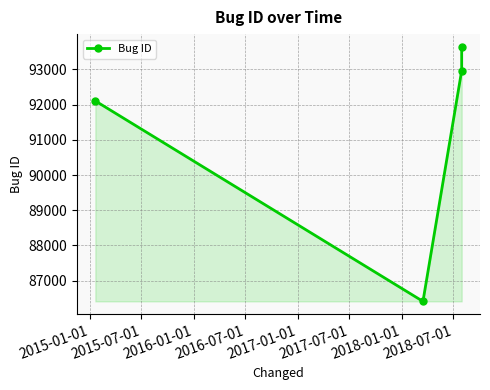

What is the difference between the maximum and second lowest values?

1535